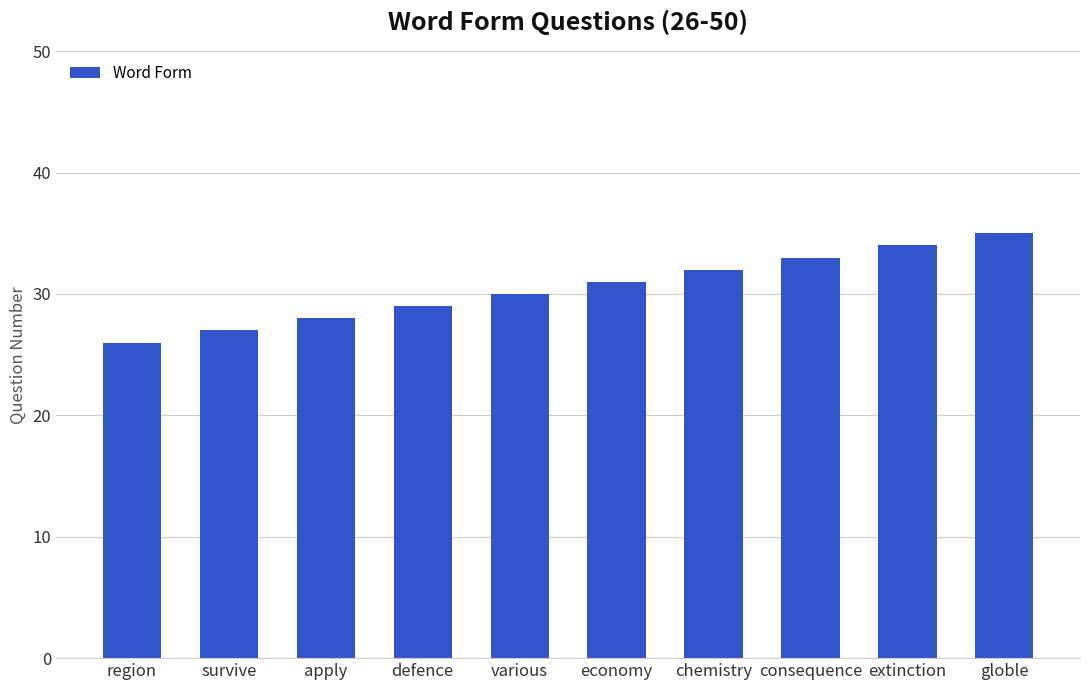

Is it true that the value at globle is 14?

False